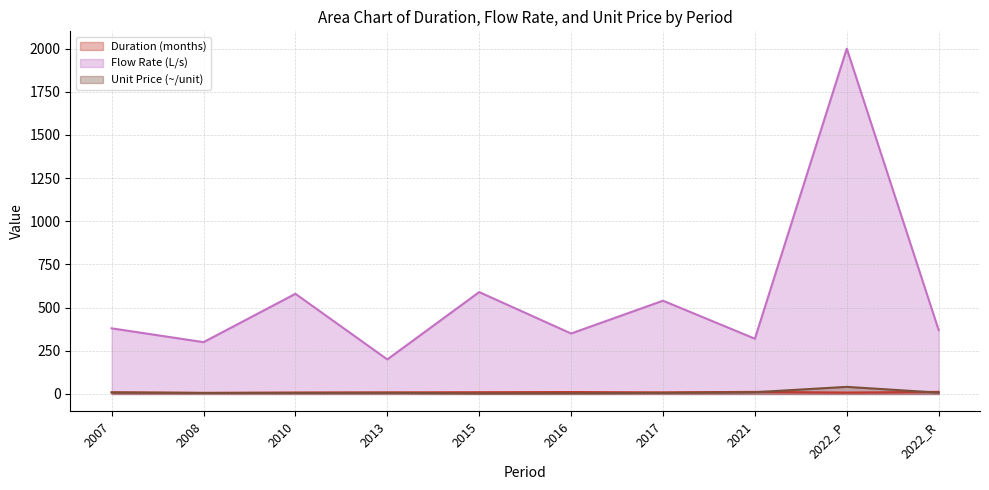

Which category has the highest value in the Flow Rate (L/s) series?

2022_P